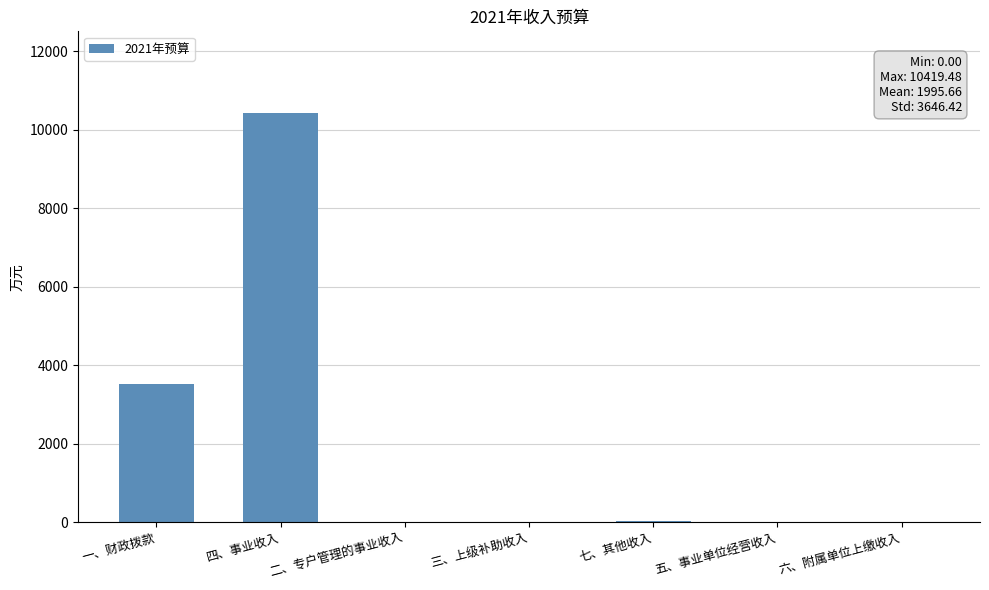

What is the change in value from 四、事业收入 to 三、上级补助收入?

-10419.5